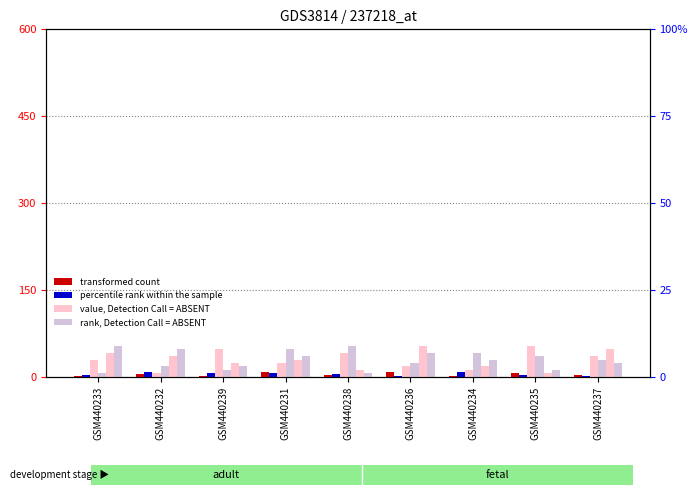

List the labels in order of transformed count value, largest first.

GSM440231, GSM440236, GSM440235, GSM440232, GSM440238, GSM440237, GSM440233, GSM440239, GSM440234